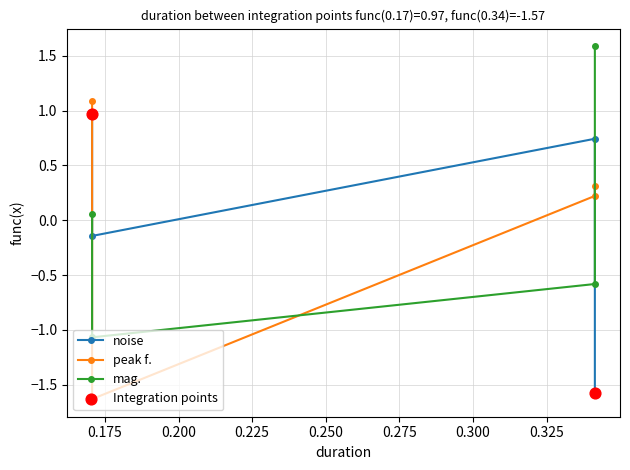

What are all the series names shown in the legend?

noise, peak f., mag.